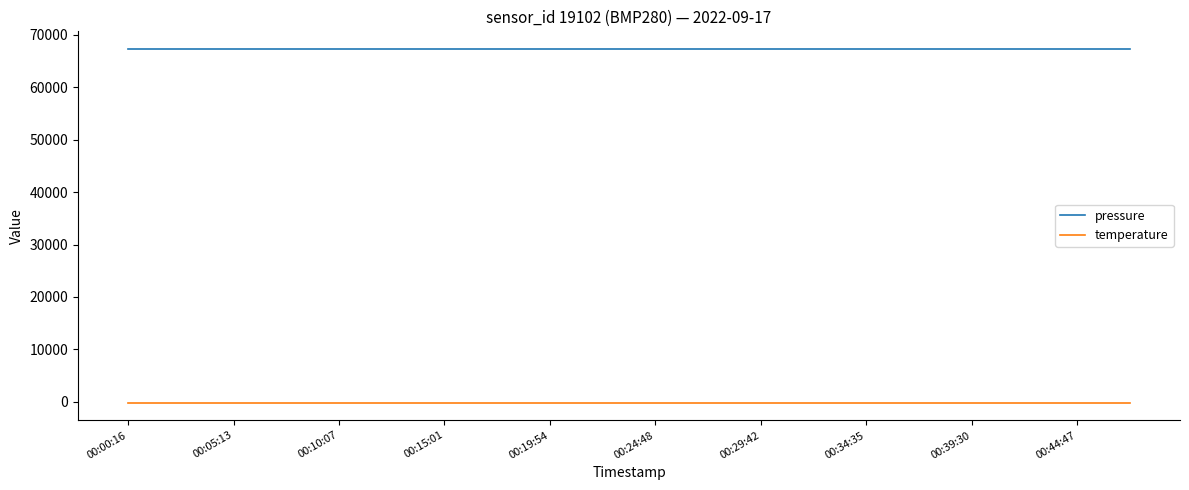

What is the sum of all temperature values?

-2857.6